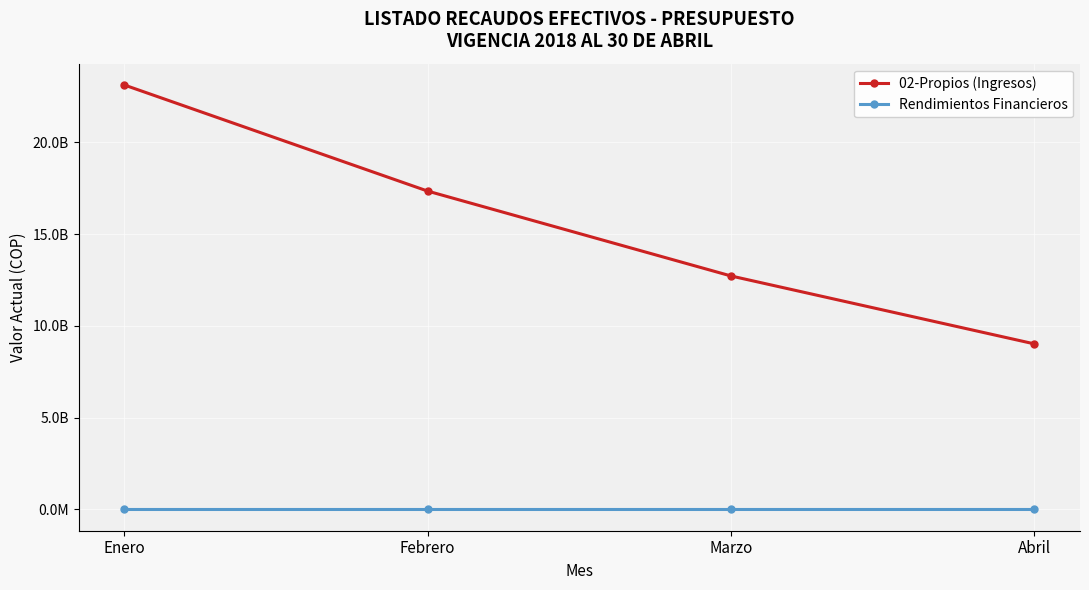

The Rendimientos Financieros series shows 797931.4 at Febrero. True or false?

False